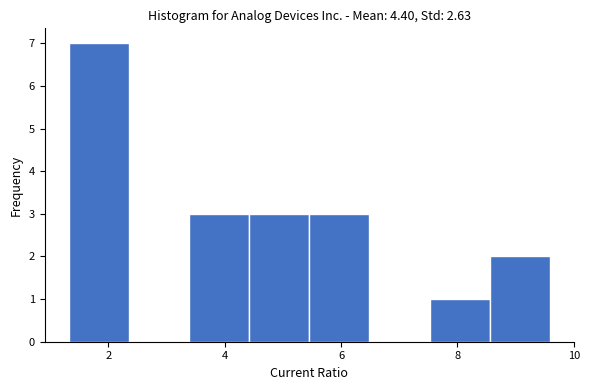

Reading left to right, list every bar in this chart as the range it spans on the x-axis followed by its height. Neither the bar edges nor the heights are printed on the chart, so give them approximately, as read against the axes.

1.4 to 2.4: 7
2.4 to 3.4: 0
3.4 to 4.4: 3
4.4 to 5.4: 3
5.4 to 6.4: 3
6.4 to 7.6: 0
7.6 to 8.6: 1
8.6 to 9.6: 2